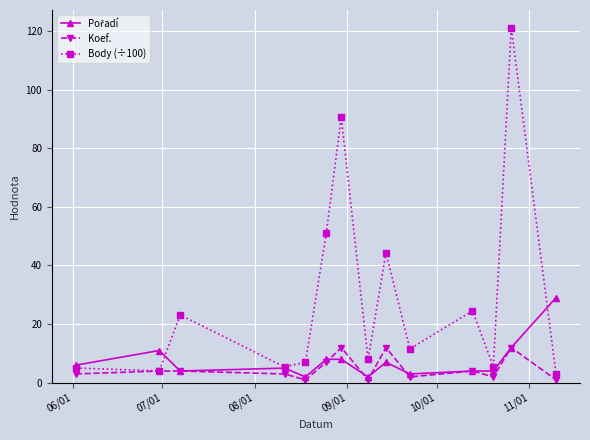

What is the value of the Koef. point at the 4th from the left?

3.0